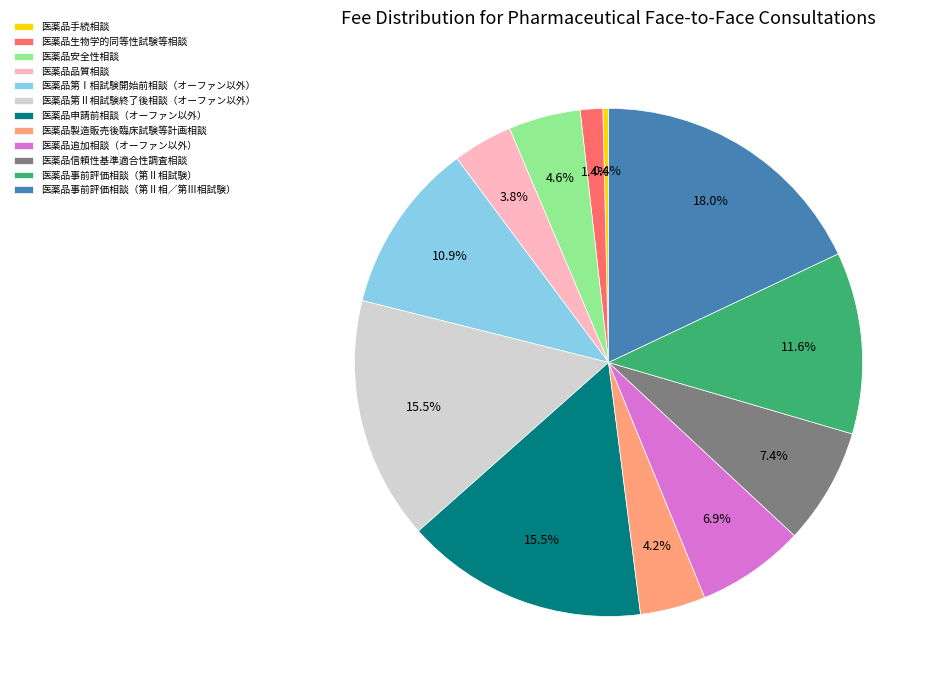

To the nearest percent, what is the combined percentage of 医薬品品質相談 and 医薬品追加相談（オーファン以外）?

11%